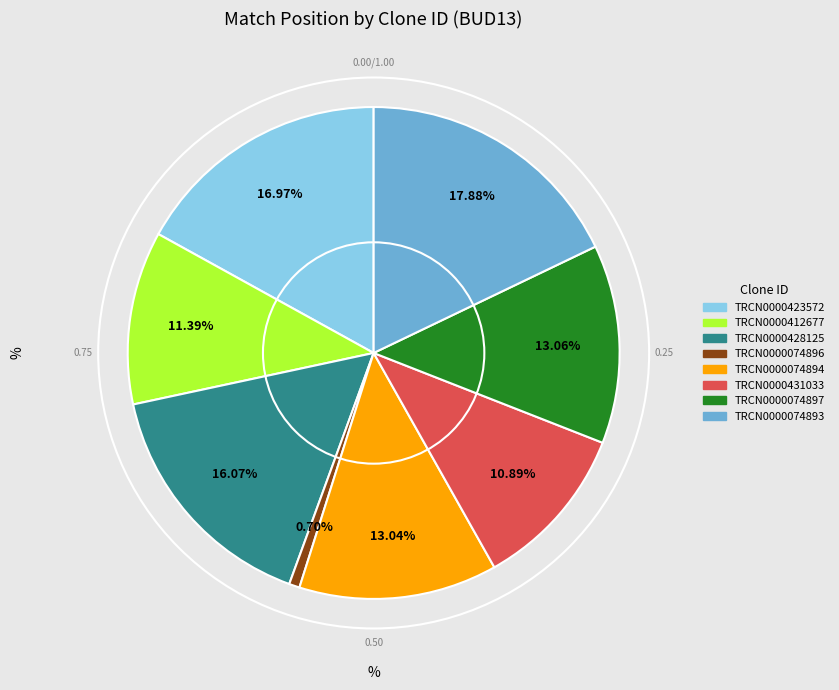

Which slice is the smallest?

TRCN0000074896